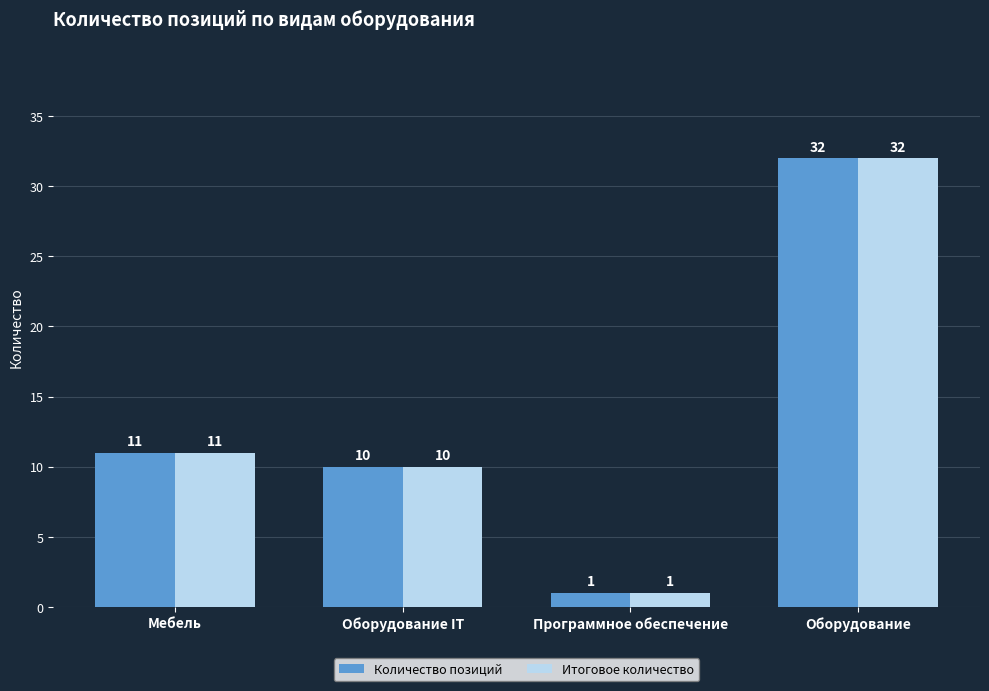

Count the number of data series in this chart.

2